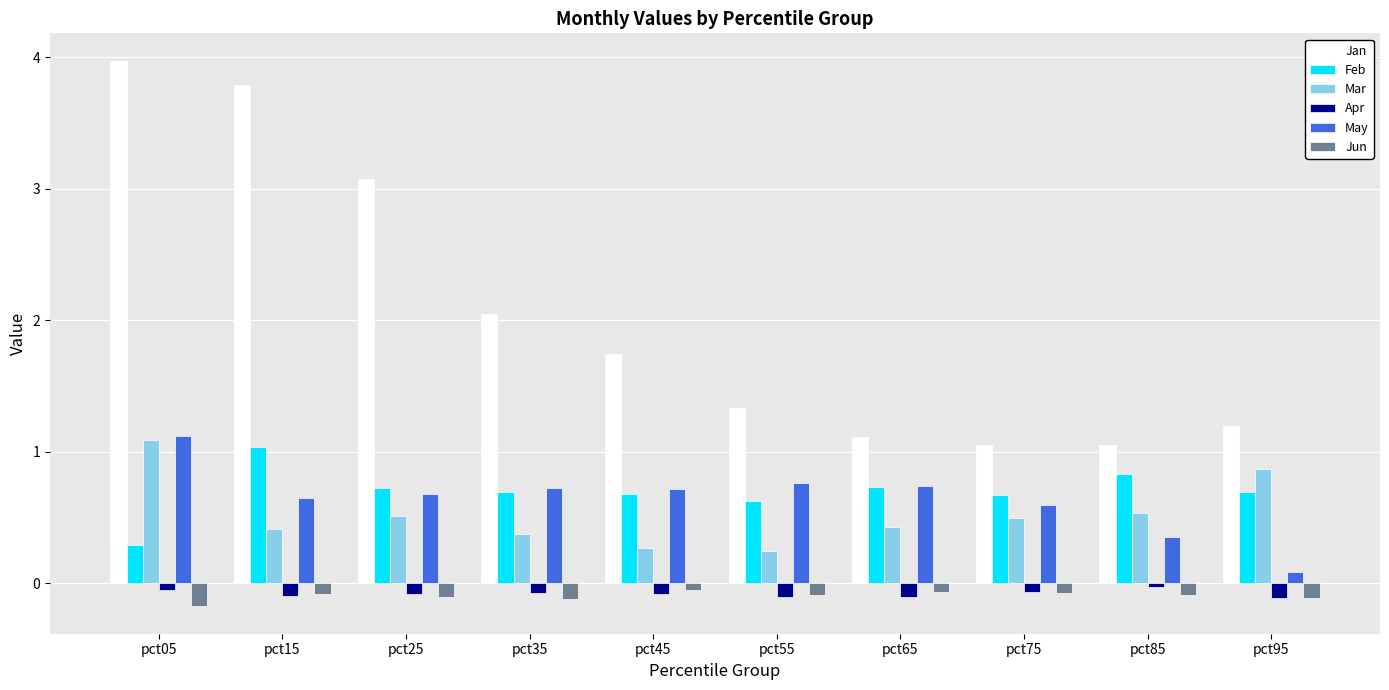

Which series has the largest total across all categories?

Jan